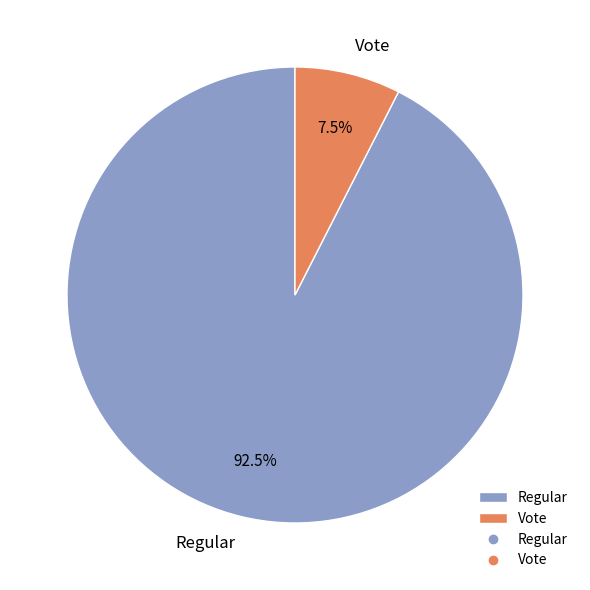

Is it true that Regular is 99% of the pie?

False